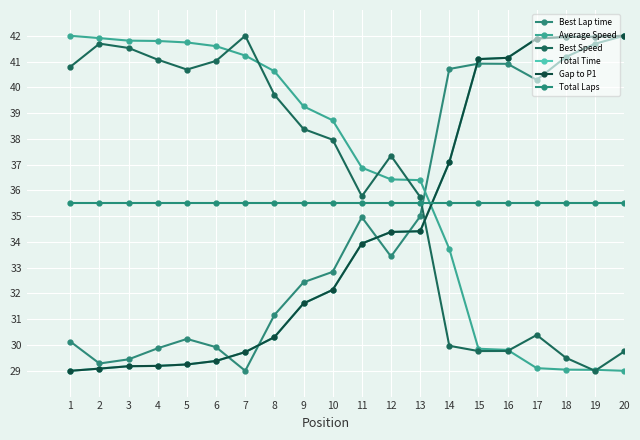

What is the difference between the maximum and minimum values in the Best Lap time series?

13.0